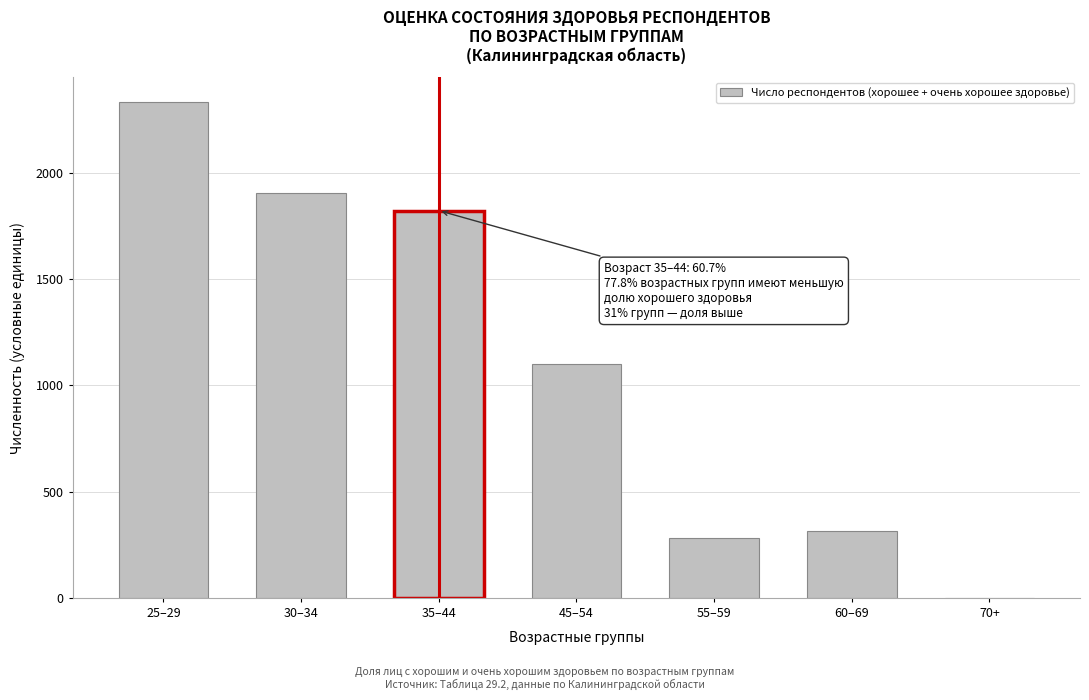

Reading left to right, what are all the values shown in this chart?

25–29=2332	30–34=1903	35–44=1822	45–54=1099	55–59=283	60–69=316	70+=0